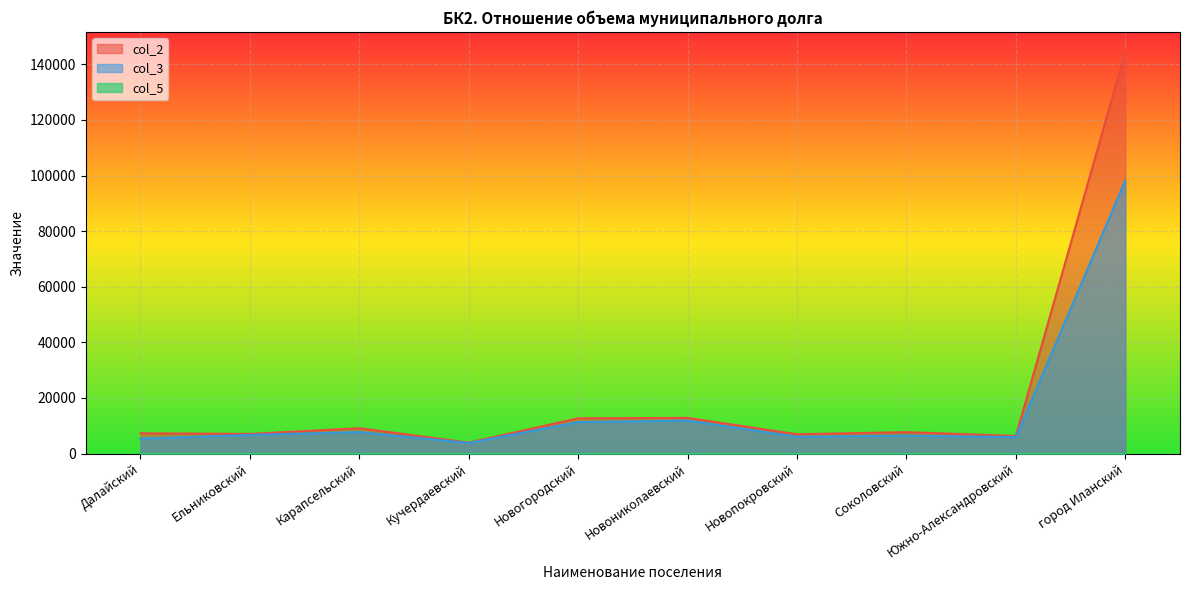

Reading left to right, what are all the values shown in this chart?

col_2: 7283.9	7057.3	9113.4	3925.9	12671.8	12818.0	6927.3	7695.7	6314.6	144484.7
col_3: 5329.2	6702.3	7705.0	3794.2	11298.8	11854.5	6014.6	6420.5	5914.6	98239.8